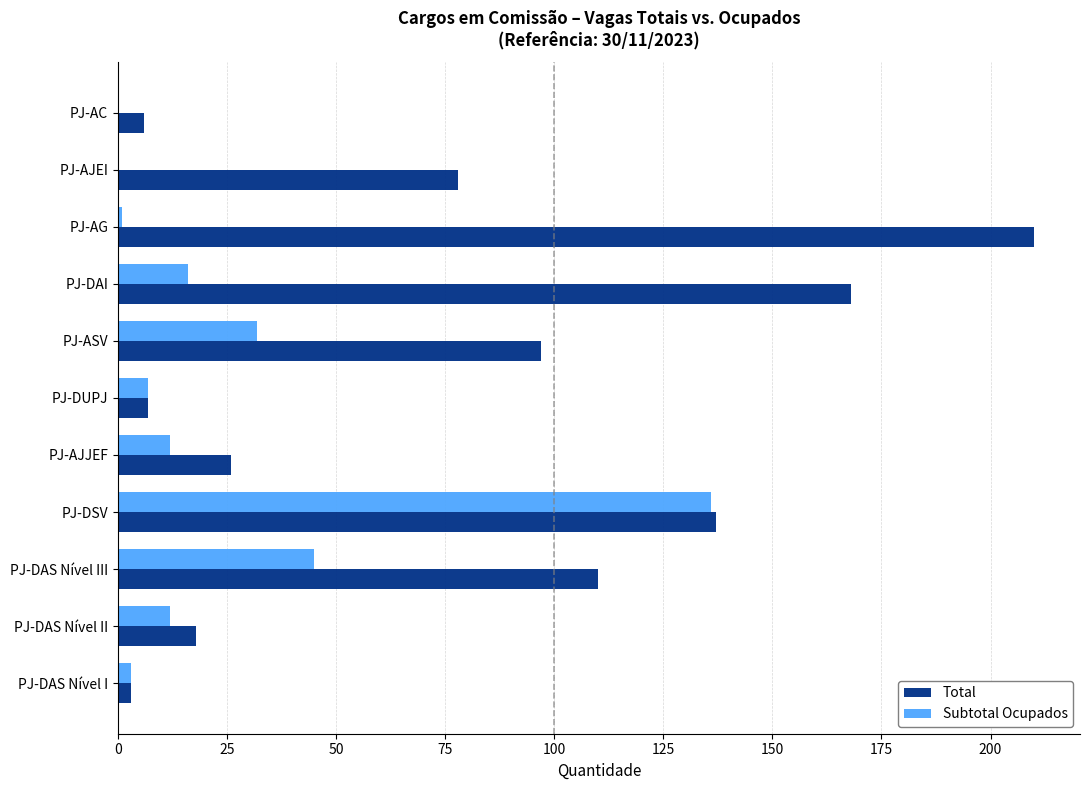

Between PJ-ASV and PJ-AC, which series saw the biggest shift?

Total